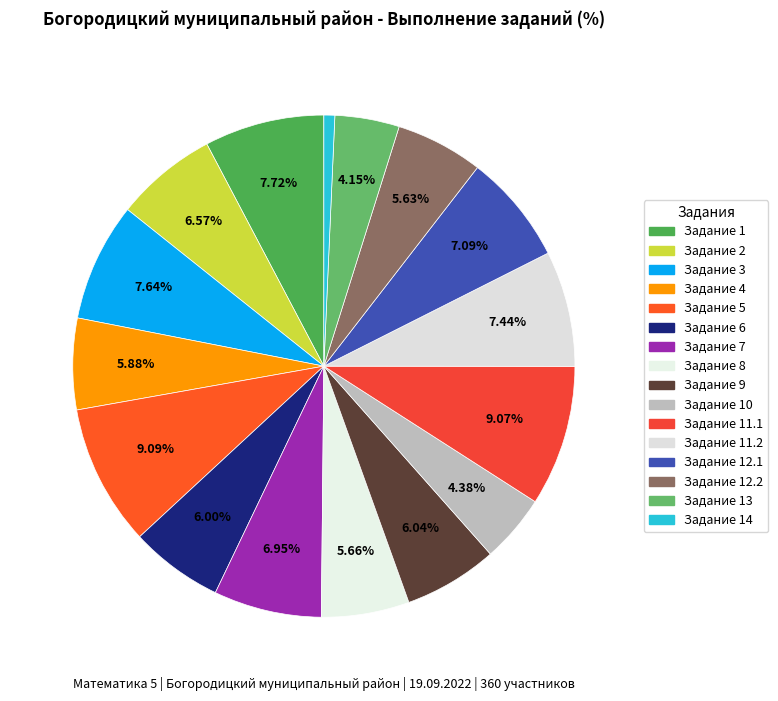

To the nearest percent, what is the average slice percentage?

6%